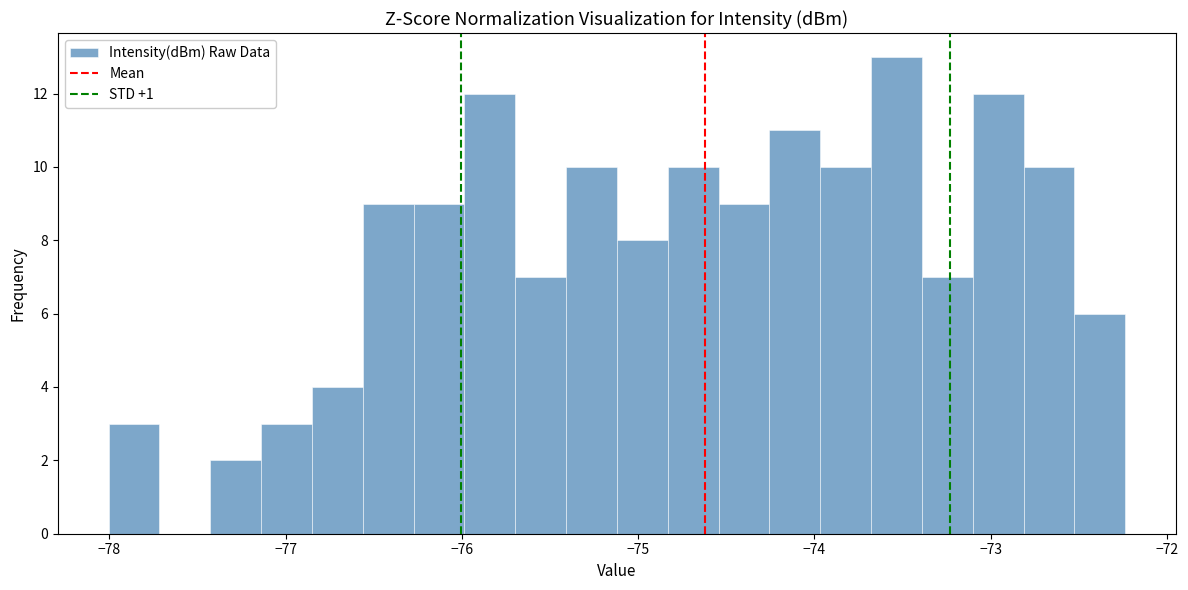

Around what value on the x-axis is the tallest bar? Give the approximate position of its centre, as read against the axis.

-73.5